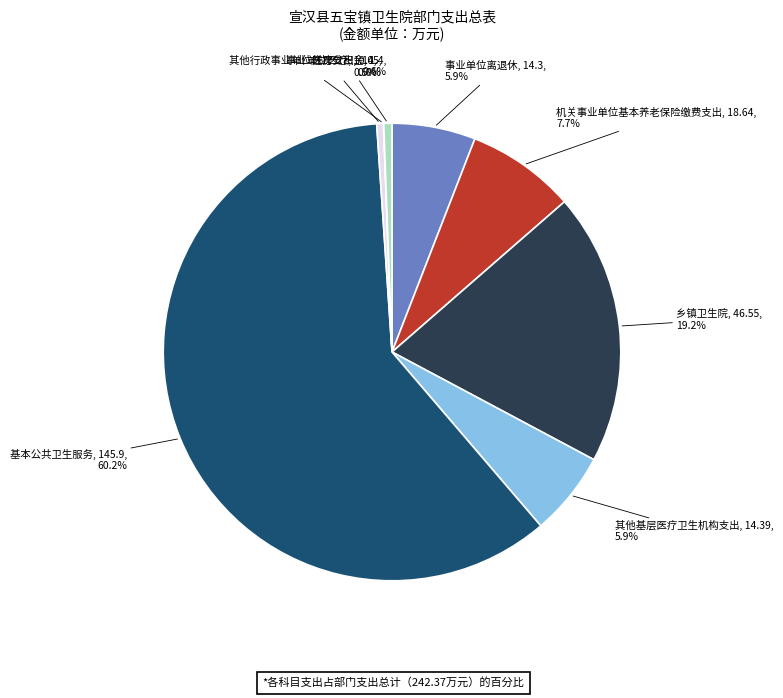

Is there any slice that represents more than half of the pie?

Yes